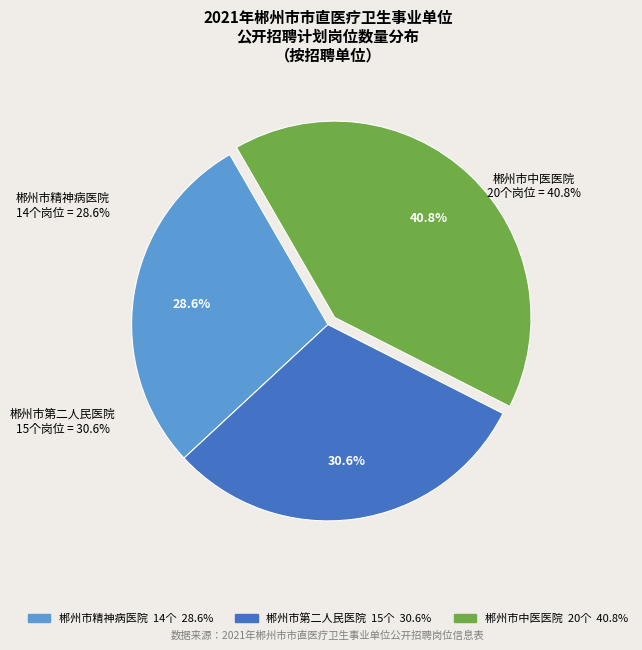

Is it true that 郴州市精神病医院 is 29% of the pie?

True